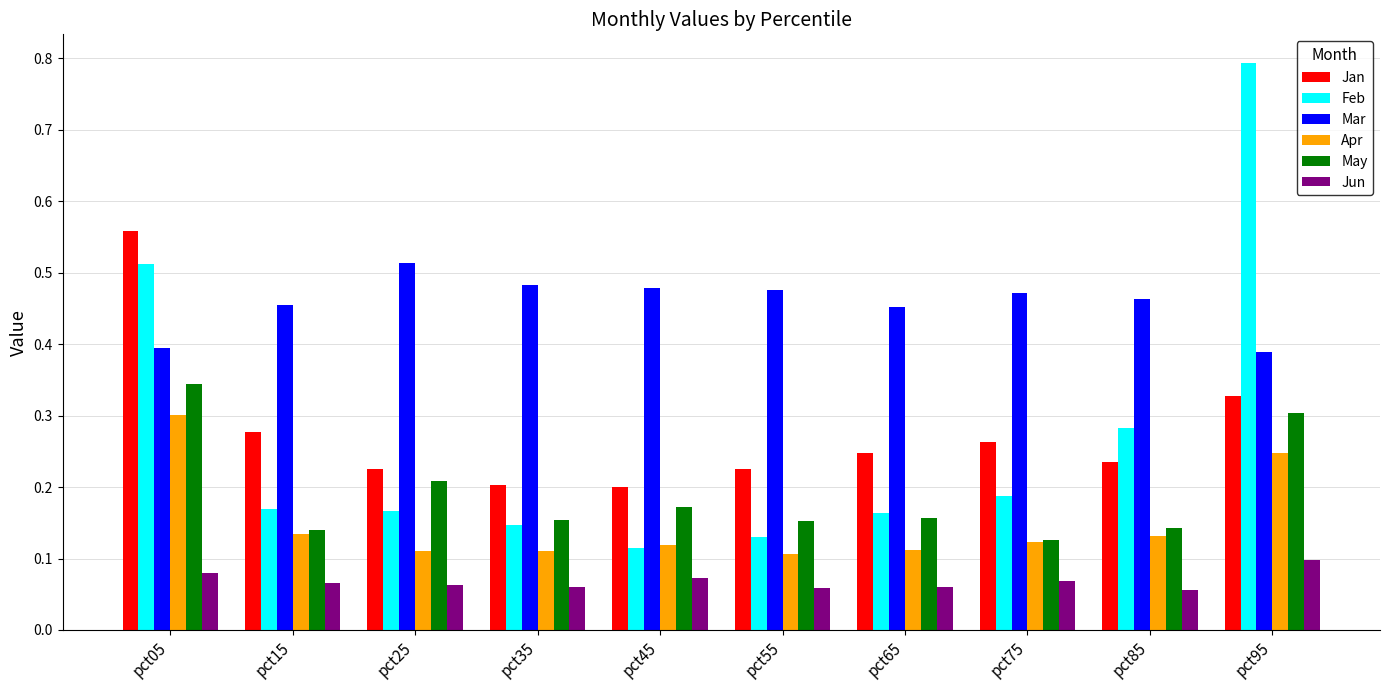

Which series changed the most between pct05 and pct15?

Feb